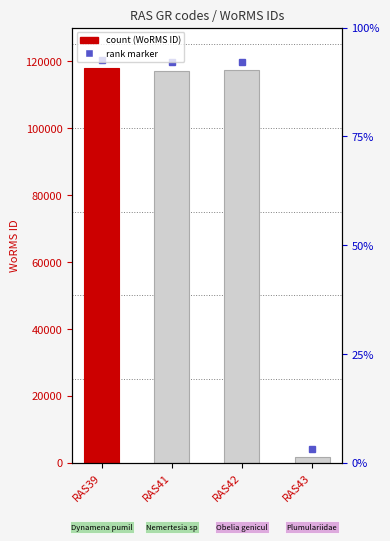

How many values are below 117388?

2